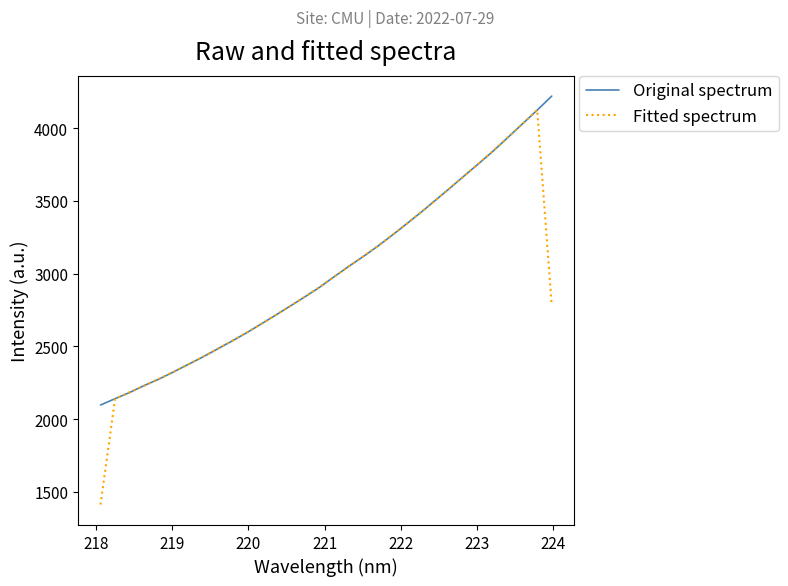

What is the smallest value displayed?

1412.9